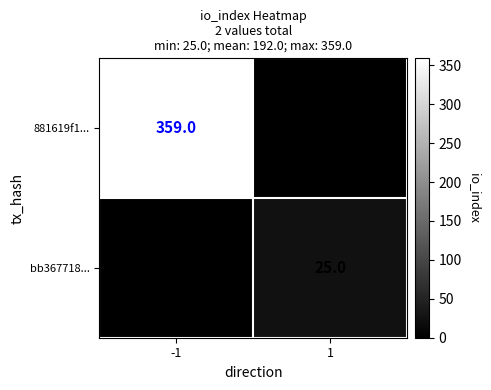

Which series has the widest spread of values?

881619f1...